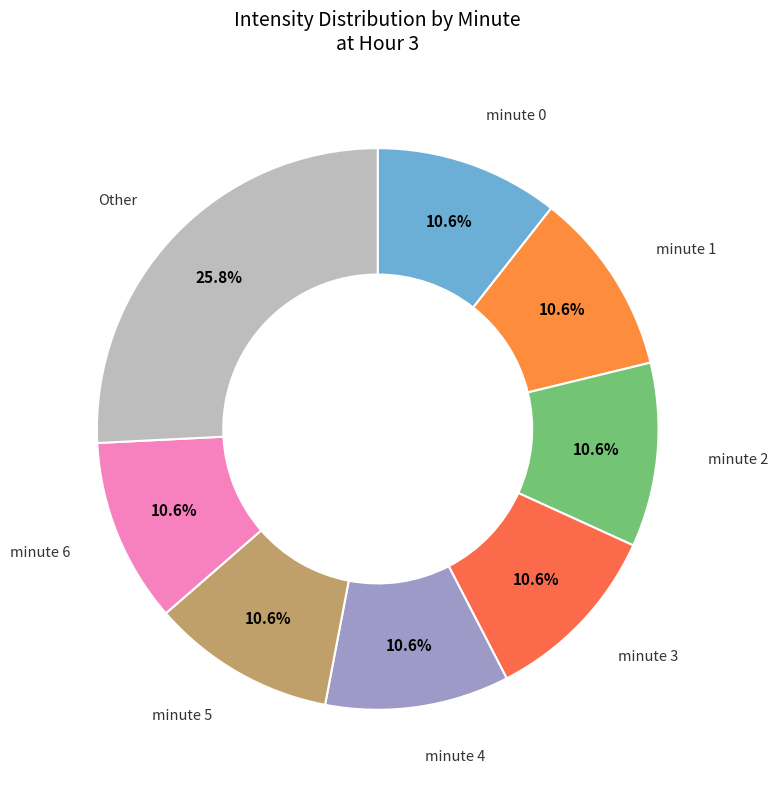

To the nearest percent, what is the difference between the largest and smallest slice percentages?

15%